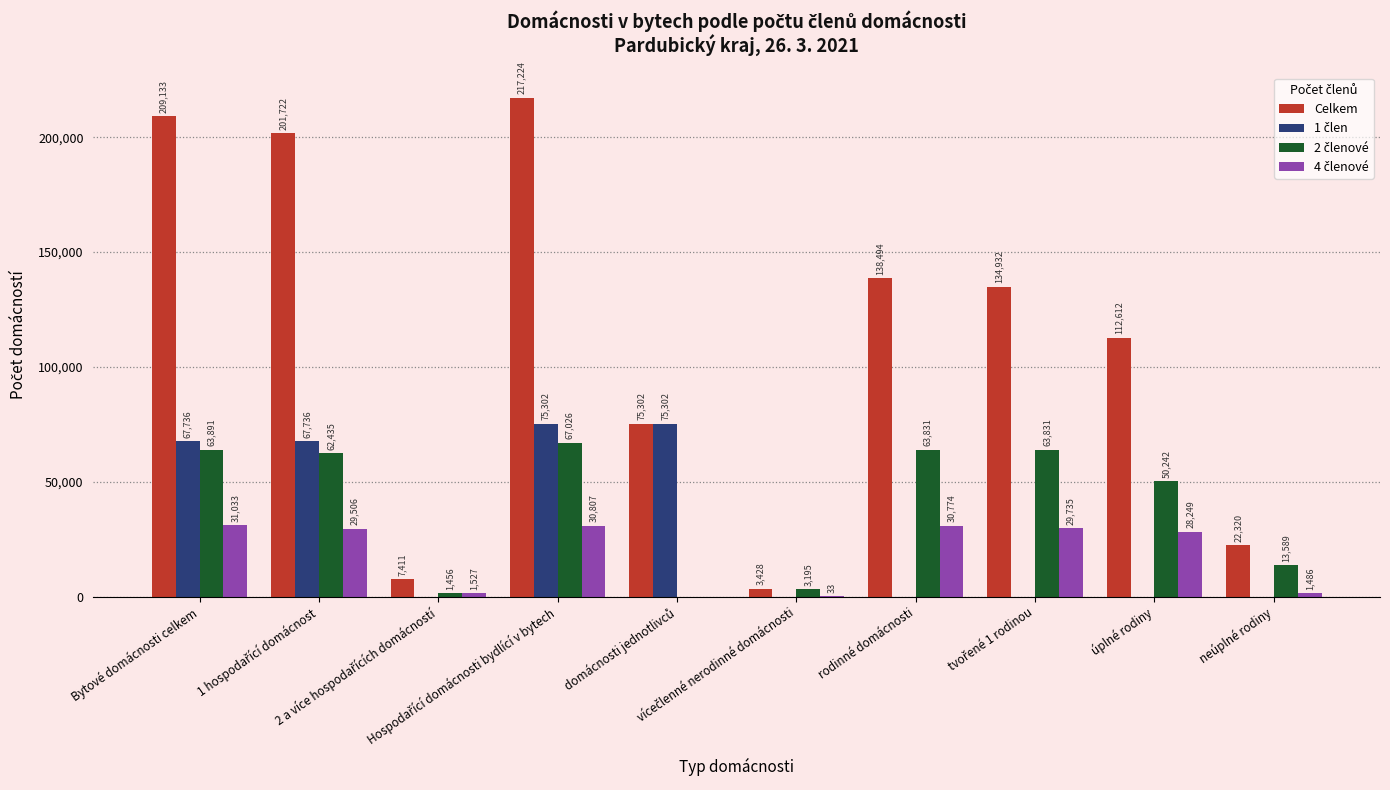

Which series has the largest total across all categories?

Celkem